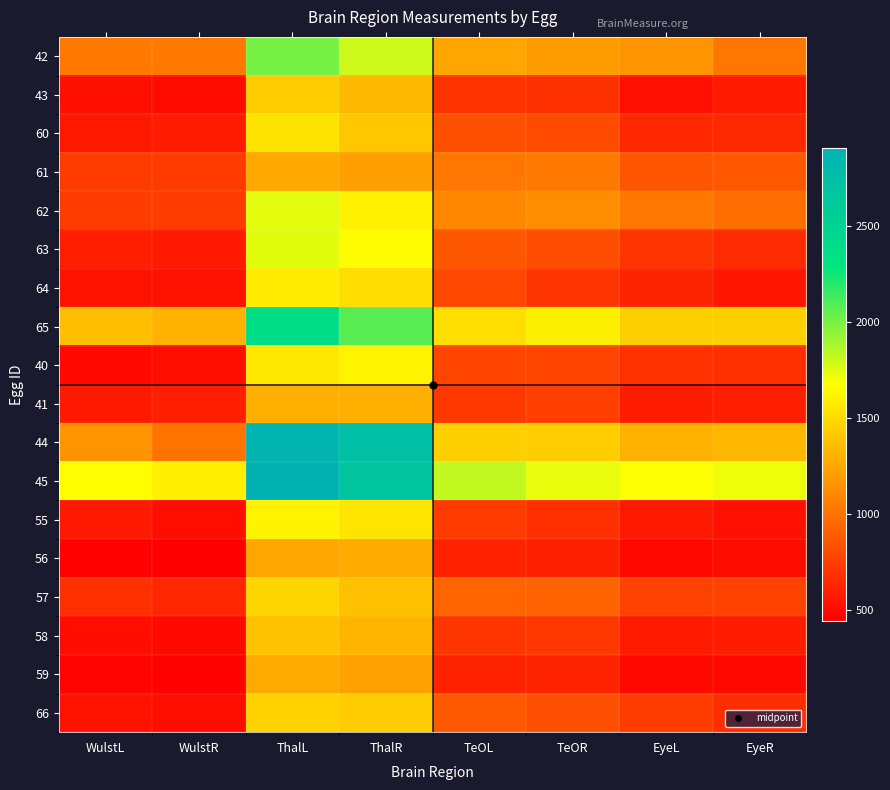

Reading left to right, transcribe all the data shown in this chart.

42: WulstL=1036.1	WulstR=1034.7	ThalL=2005.4	ThalR=1800.6	TeOL=1255.1	TeOR=1207.1	EyeL=1163.3	EyeR=1019.4
43: WulstL=526.3	WulstR=503.2	ThalL=1432.1	ThalR=1343.9	TeOL=695.9	TeOR=683.7	EyeL=531.5	EyeR=576.2
60: WulstL=568.9	WulstR=589.7	ThalL=1544.1	ThalR=1410.5	TeOL=831.1	TeOR=808.0	EyeL=644.8	EyeR=649.3
61: WulstL=741.9	WulstR=736.0	ThalL=1263.0	ThalR=1222.4	TeOL=1022.4	TeOR=1036.1	EyeL=863.5	EyeR=873.8
62: WulstL=742.9	WulstR=742.5	ThalL=1740.0	ThalR=1612.5	TeOL=1108.6	TeOR=1130.8	EyeL=1020.4	EyeR=983.6
63: WulstL=600.5	WulstR=572.6	ThalL=1745.0	ThalR=1657.8	TeOL=869.5	TeOR=823.5	EyeL=709.7	EyeR=661.4
64: WulstL=540.1	WulstR=538.5	ThalL=1589.3	ThalR=1513.0	TeOL=792.2	TeOR=706.7	EyeL=625.7	EyeR=553.1
65: WulstL=1366.3	WulstR=1312.8	ThalL=2391.8	ThalR=2075.9	TeOL=1518.7	TeOR=1601.5	EyeL=1451.9	EyeR=1453.7
40: WulstL=497.2	WulstR=513.4	ThalL=1567.3	ThalR=1621.2	TeOL=784.9	TeOR=775.2	EyeL=687.3	EyeR=677.8
41: WulstL=574.2	WulstR=597.1	ThalL=1292.0	ThalR=1296.0	TeOL=724.2	TeOR=751.5	EyeL=593.9	EyeR=598.1
44: WulstL=1165.3	WulstR=1009.9	ThalL=2871.0	ThalR=2749.0	TeOL=1450.2	TeOR=1438.2	EyeL=1303.7	EyeR=1333.6
45: WulstL=1667.5	WulstR=1601.9	ThalL=2906.6	ThalR=2673.4	TeOL=1825.9	TeOR=1729.9	EyeL=1681.8	EyeR=1715.5
55: WulstL=572.3	WulstR=516.7	ThalL=1620.1	ThalR=1546.9	TeOL=736.9	TeOR=677.2	EyeL=570.7	EyeR=527.7
56: WulstL=463.6	WulstR=445.5	ThalL=1252.1	ThalR=1277.1	TeOL=612.5	TeOR=605.2	EyeL=493.6	EyeR=512.2
57: WulstL=678.0	WulstR=640.3	ThalL=1478.0	ThalR=1377.0	TeOL=931.6	TeOR=925.2	EyeL=763.7	EyeR=771.4
58: WulstL=515.5	WulstR=500.9	ThalL=1382.9	ThalR=1320.5	TeOL=713.1	TeOR=724.0	EyeL=577.5	EyeR=586.9
59: WulstL=470.3	WulstR=459.3	ThalL=1271.0	ThalR=1226.0	TeOL=616.4	TeOR=622.2	EyeL=498.0	EyeR=495.8
66: WulstL=539.0	WulstR=514.6	ThalL=1462.7	ThalR=1432.2	TeOL=882.6	TeOR=830.1	EyeL=739.2	EyeR=675.2